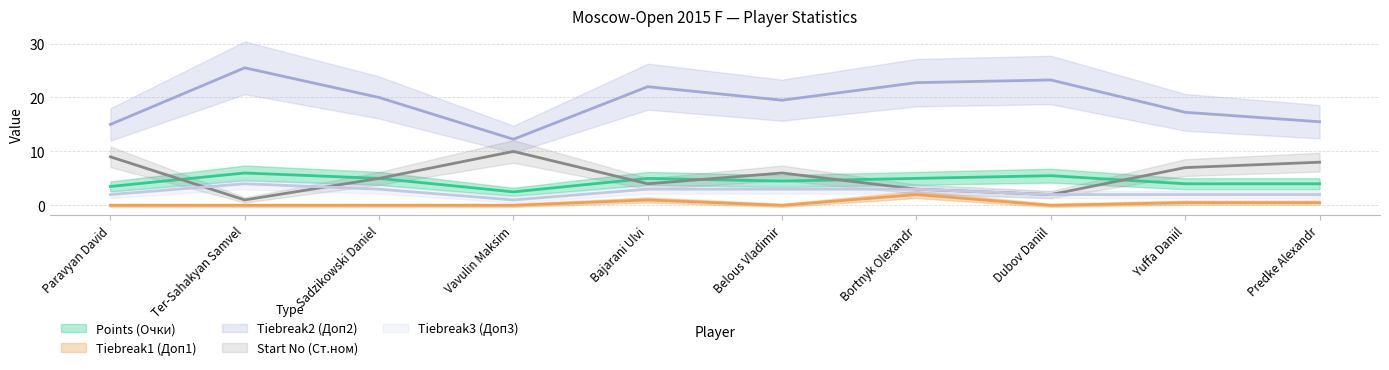

Count the Tiebreak1 (Доп1) values in the range 0 to 1.

9